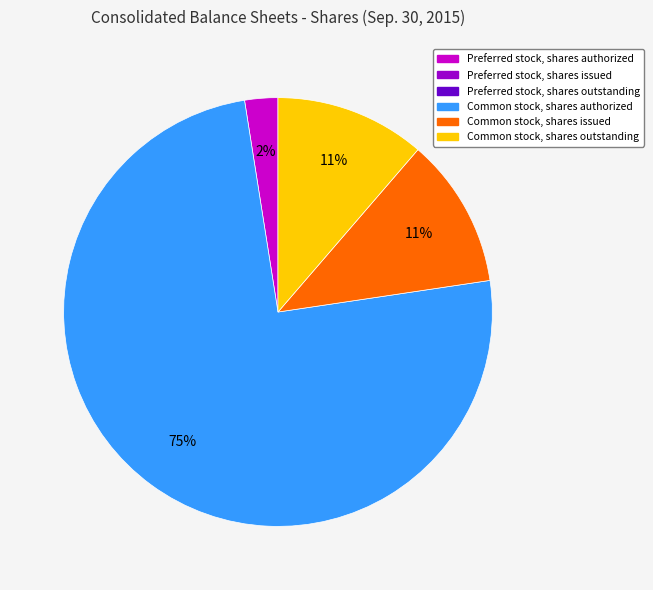

To the nearest percent, what is the average slice percentage?

25%